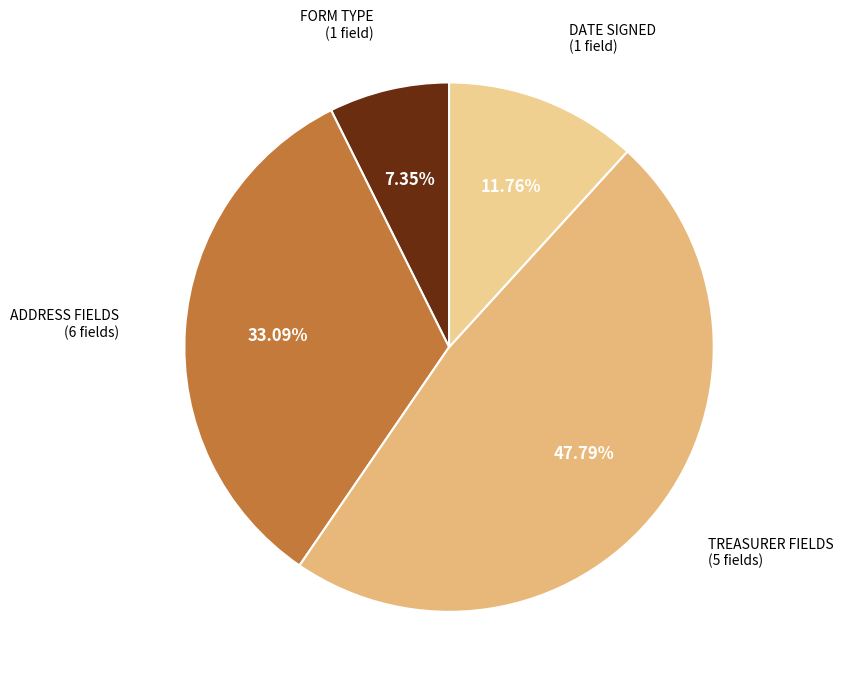

To the nearest percent, what is the average slice percentage?

25%